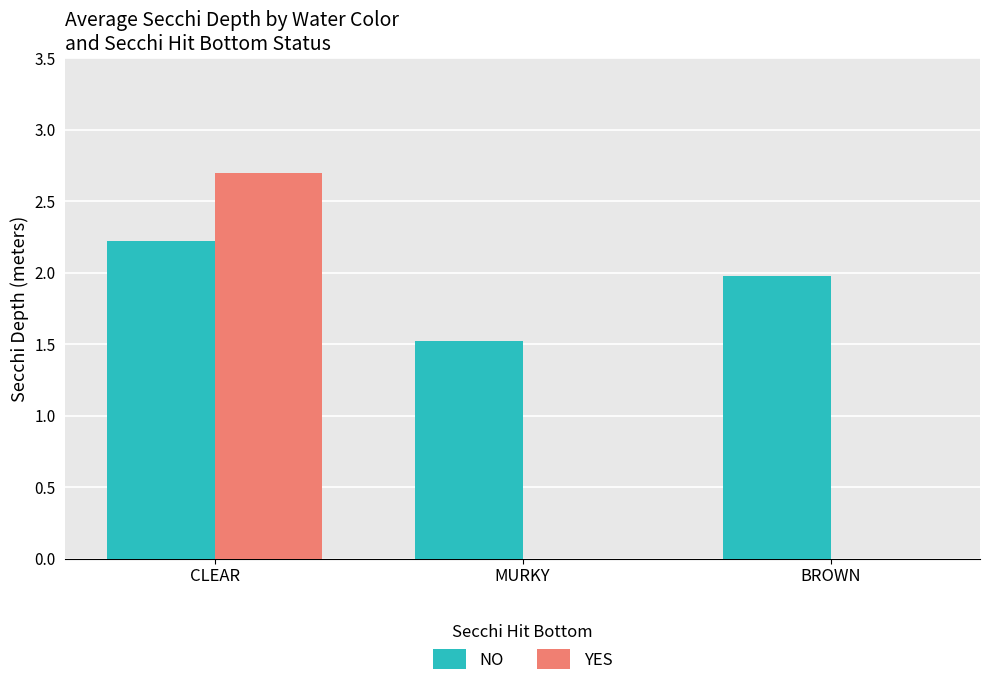

Which series has the widest spread of values?

YES